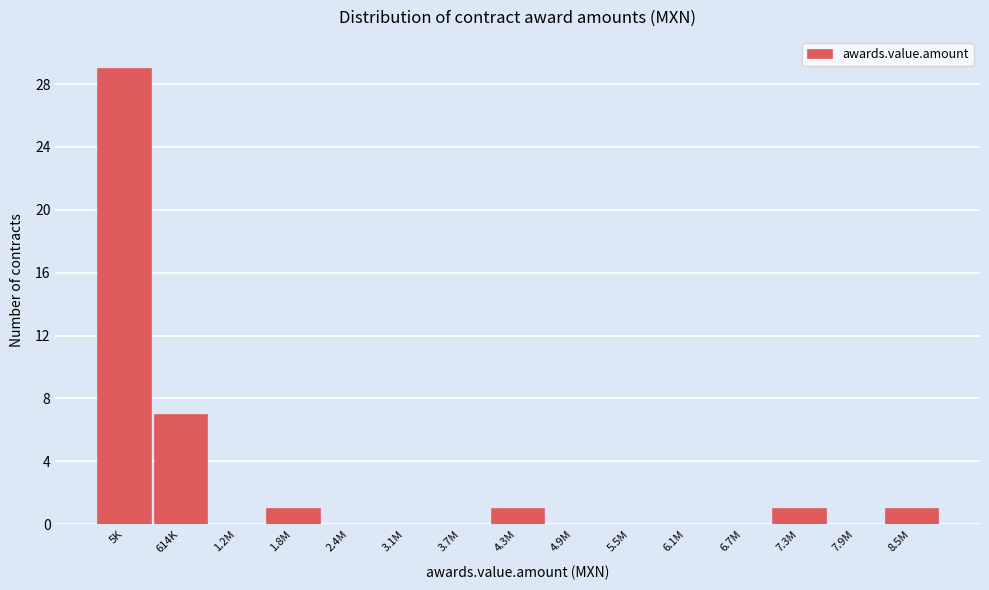

Reading left to right, list all the values displayed in this chart.

5K=29	614K=7	1.2M=0	1.8M=1	2.4M=0	3.1M=0	3.7M=0	4.3M=1	4.9M=0	5.5M=0	6.1M=0	6.7M=0	7.3M=1	7.9M=0	8.5M=1